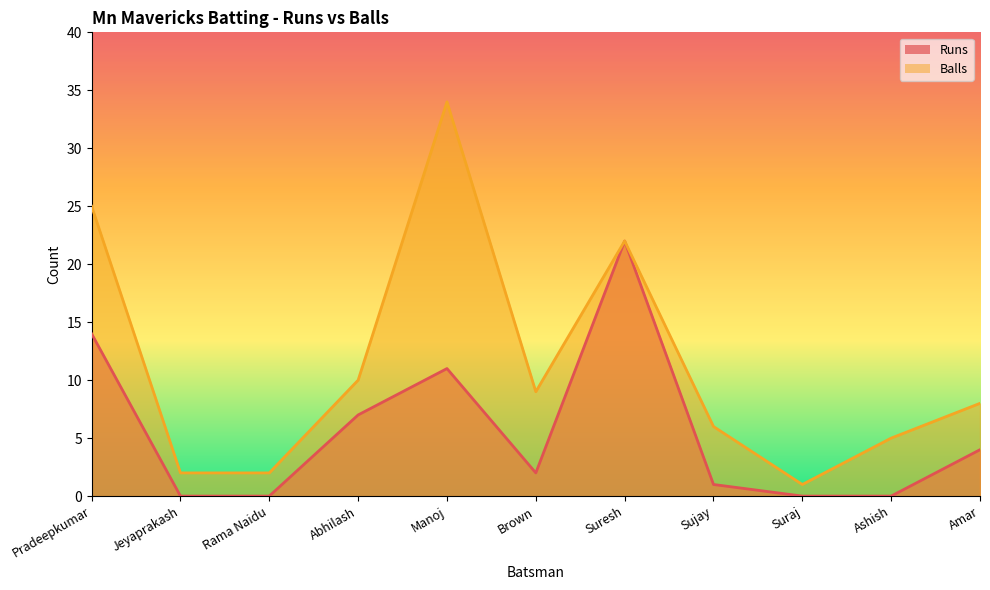

Reading left to right, list all the values displayed in this chart.

Runs_area: 14	0	0	7	11	2	22	1	0	0	4
Balls_area: 25	2	2	10	34	9	22	6	1	5	8